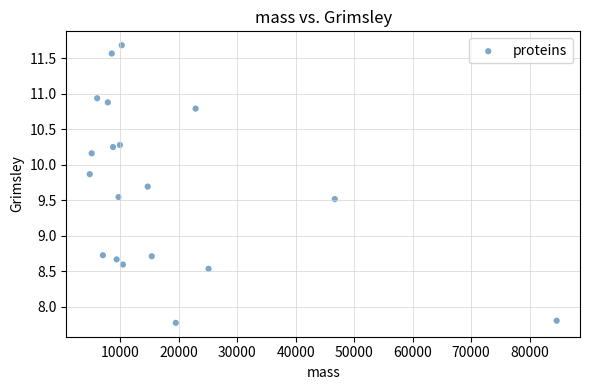

What is the range of Y values (max minus min)?

3.9